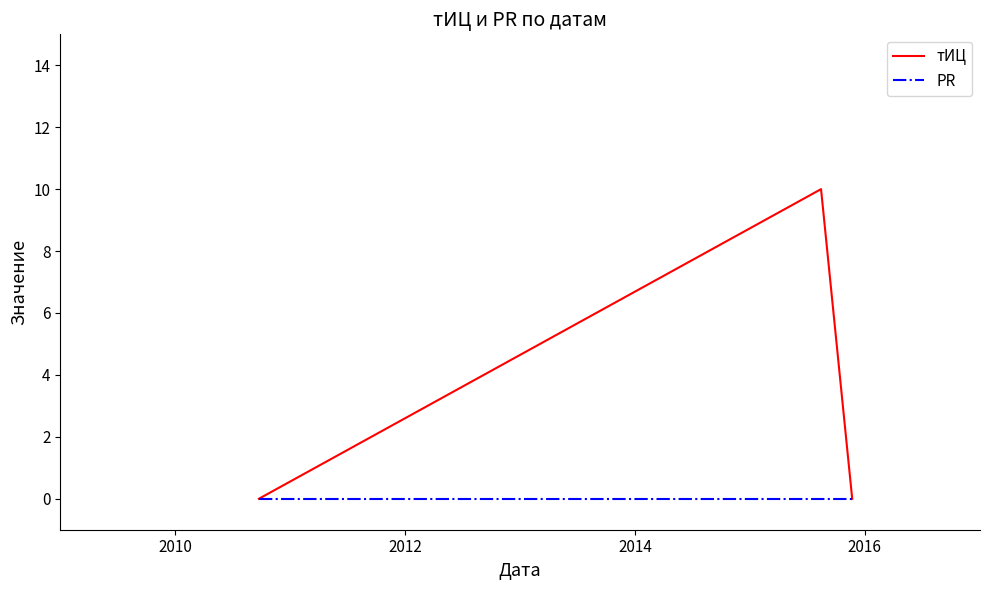

Is this an area chart (filled region under the line)?

No